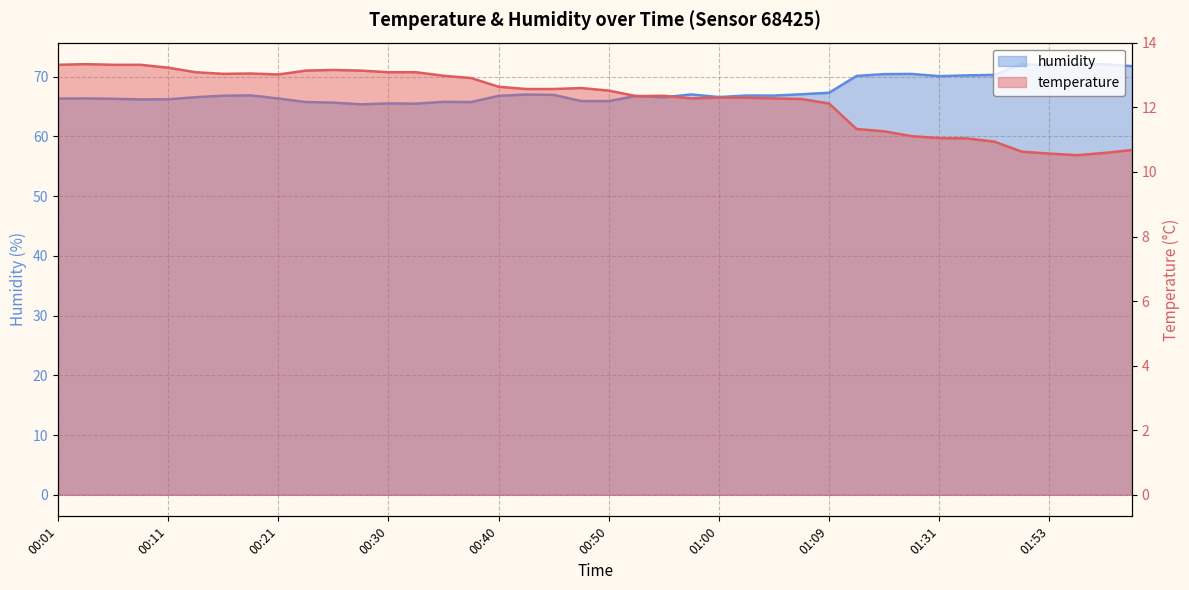

Does the chart display data point markers on the line(s)?

No